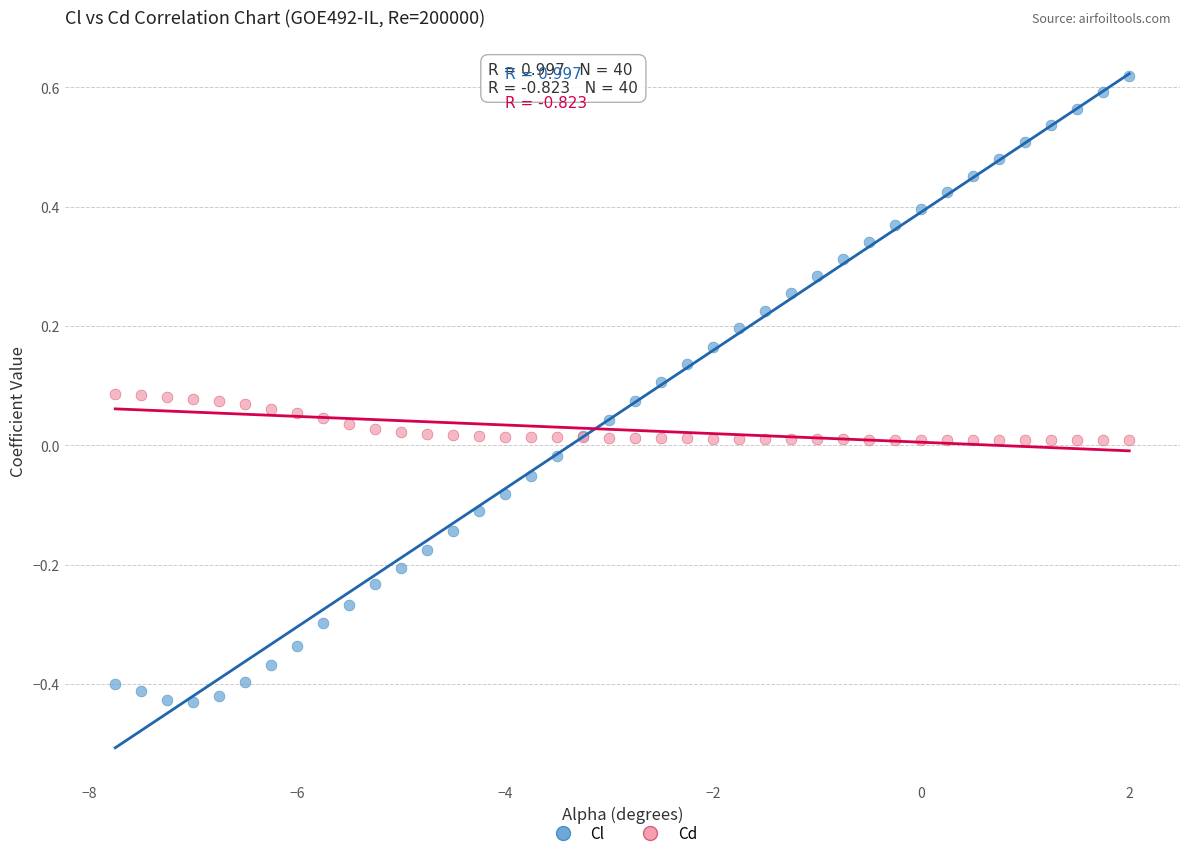

Which series contains the lowest Y value?

Cl